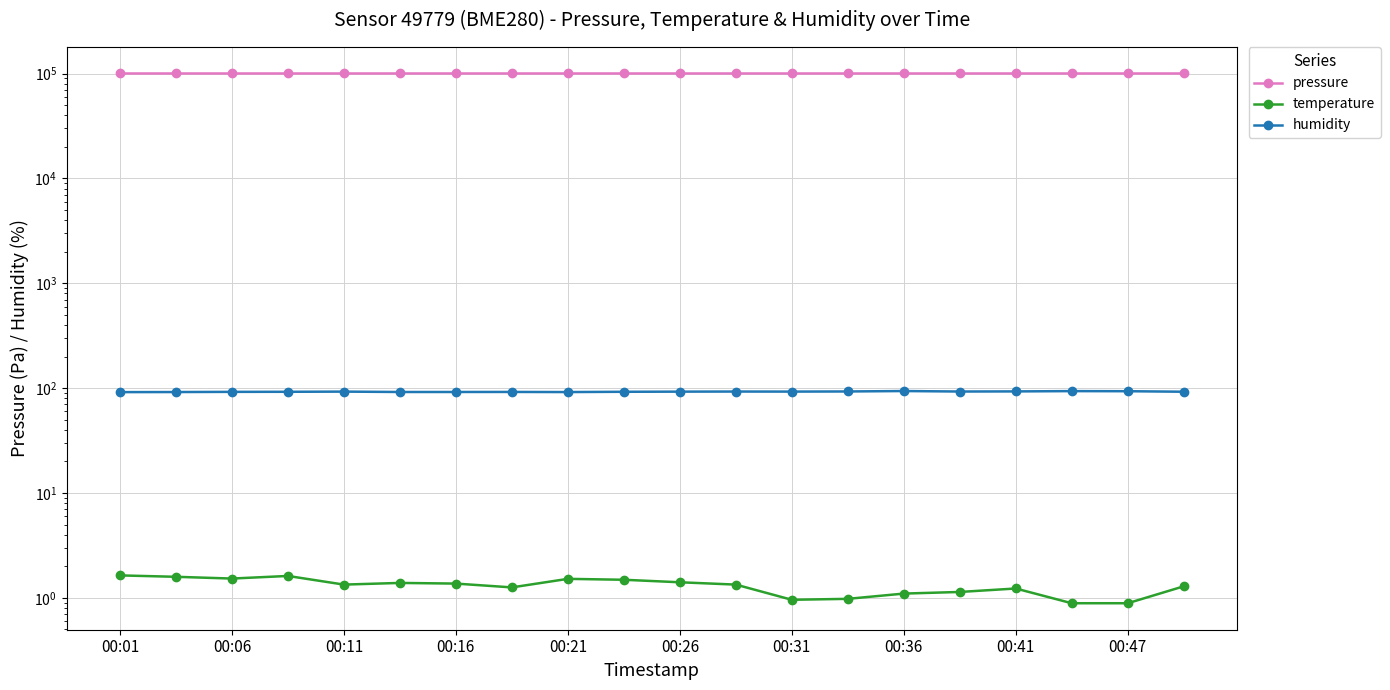

What is the difference between the humidity values at 00:47 and 00:11?

0.2